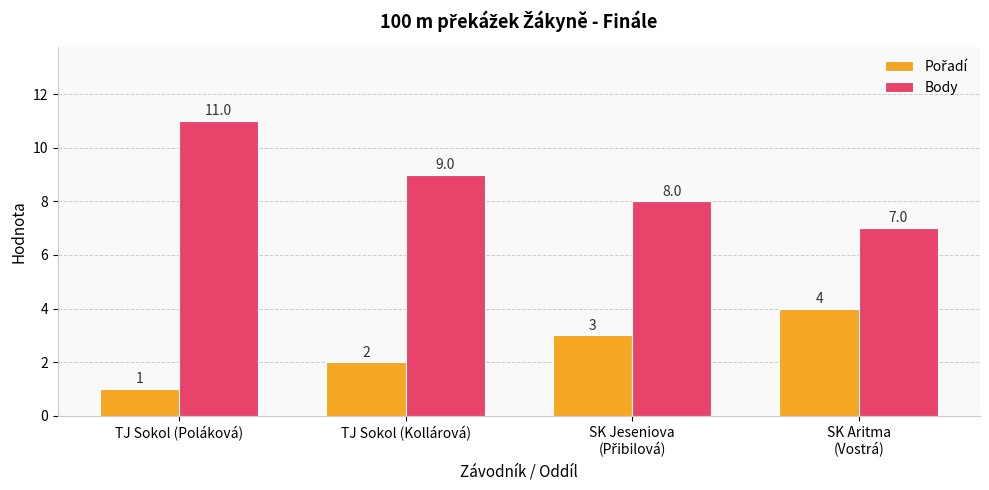

The value of Body at TJ Sokol (Kollárová) is 3. True or false?

False